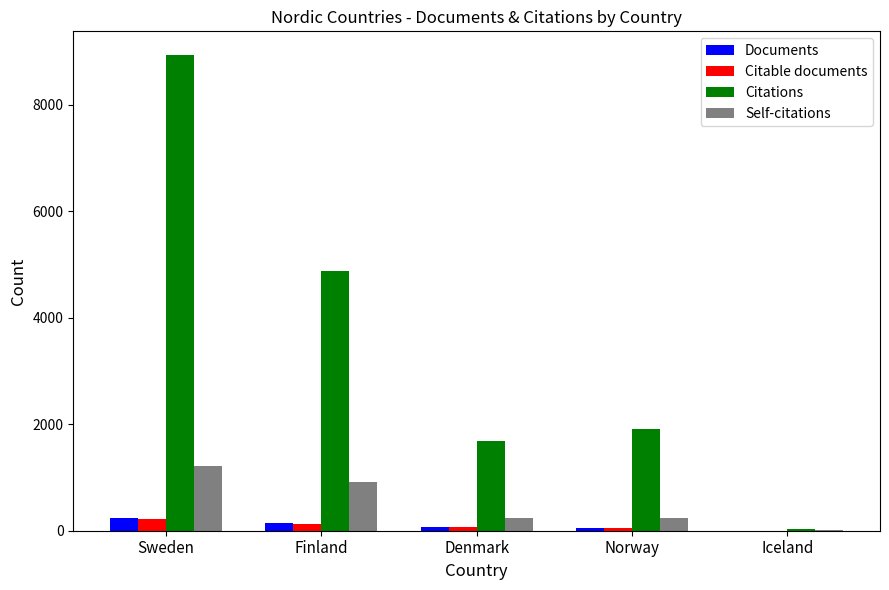

How many series are shown in this chart?

4